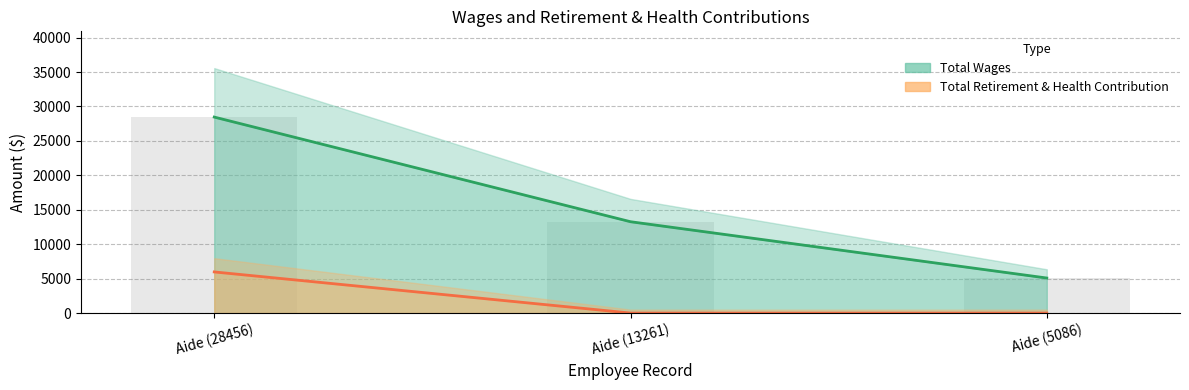

The Total Retirement & Health Contribution series shows 9333 at Aide (28456). True or false?

False